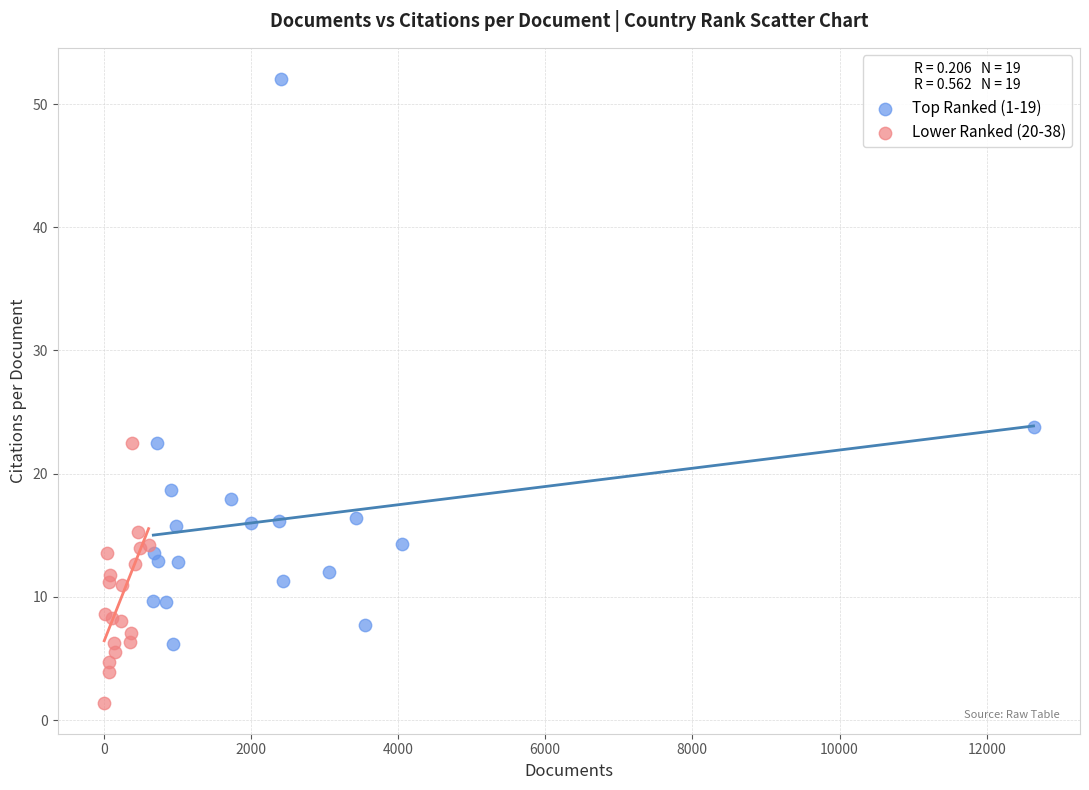

Which series has the widest spread of Y values?

Top Ranked (1-19)